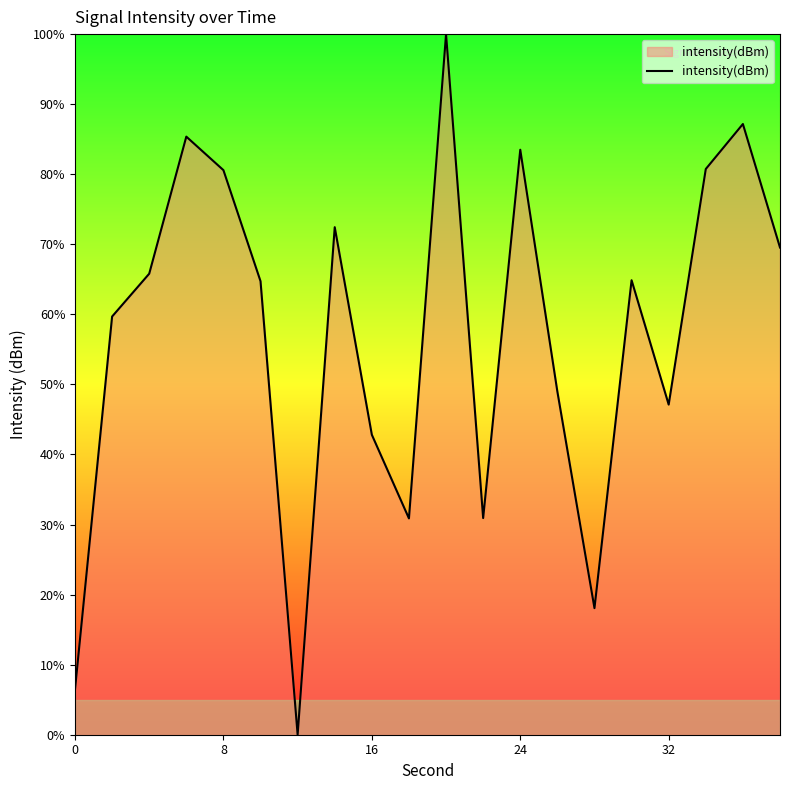

What is the difference between the maximum and minimum values?

100.0